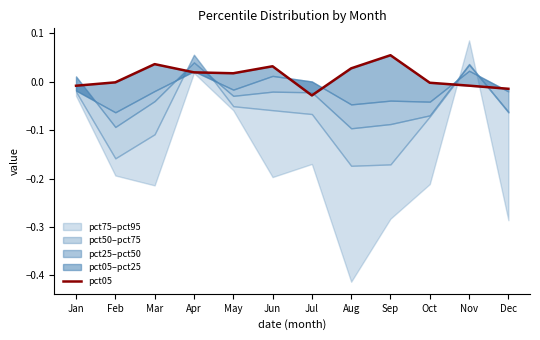

How many data points does each series have?

12